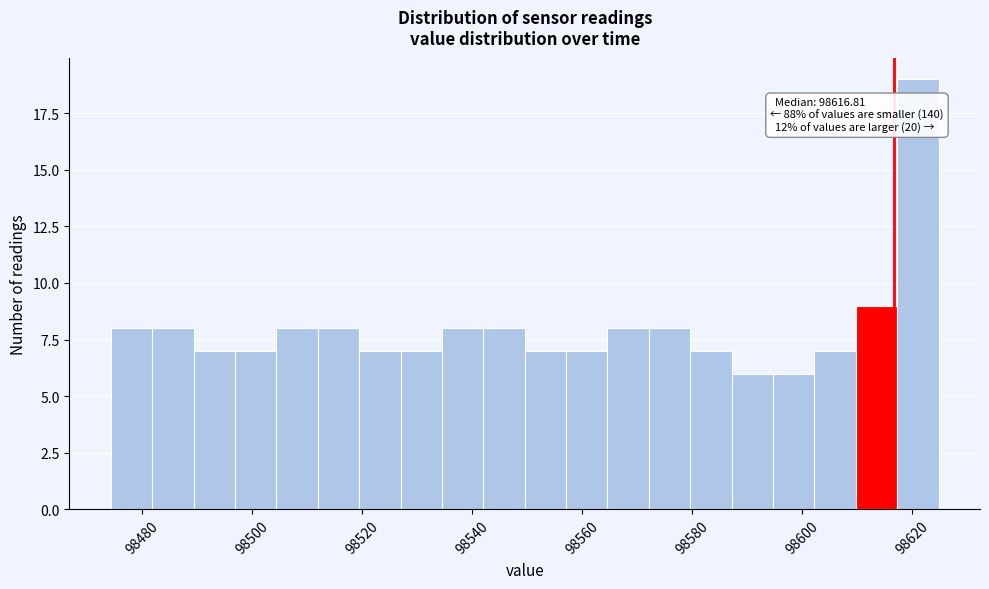

Read against the x-axis, roughly where is the centre of the tallest bar?

98622